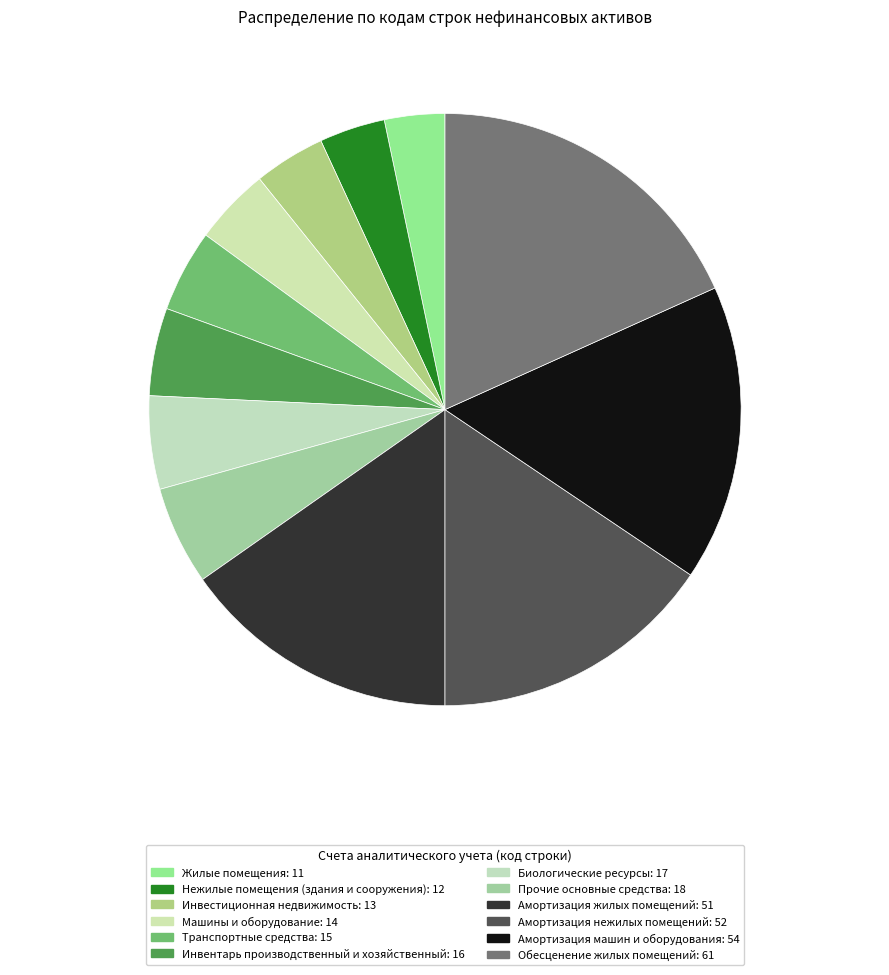

Rank the categories by value from lowest to highest.

Жилые помещения, Нежилые помещения (здания и сооружения), Инвестиционная недвижимость, Машины и оборудование, Транспортные средства, Инвентарь производственный и хозяйственный, Биологические ресурсы, Прочие основные средства, Амортизация жилых помещений, Амортизация нежилых помещений, Амортизация машин и оборудования, Обесценение жилых помещений